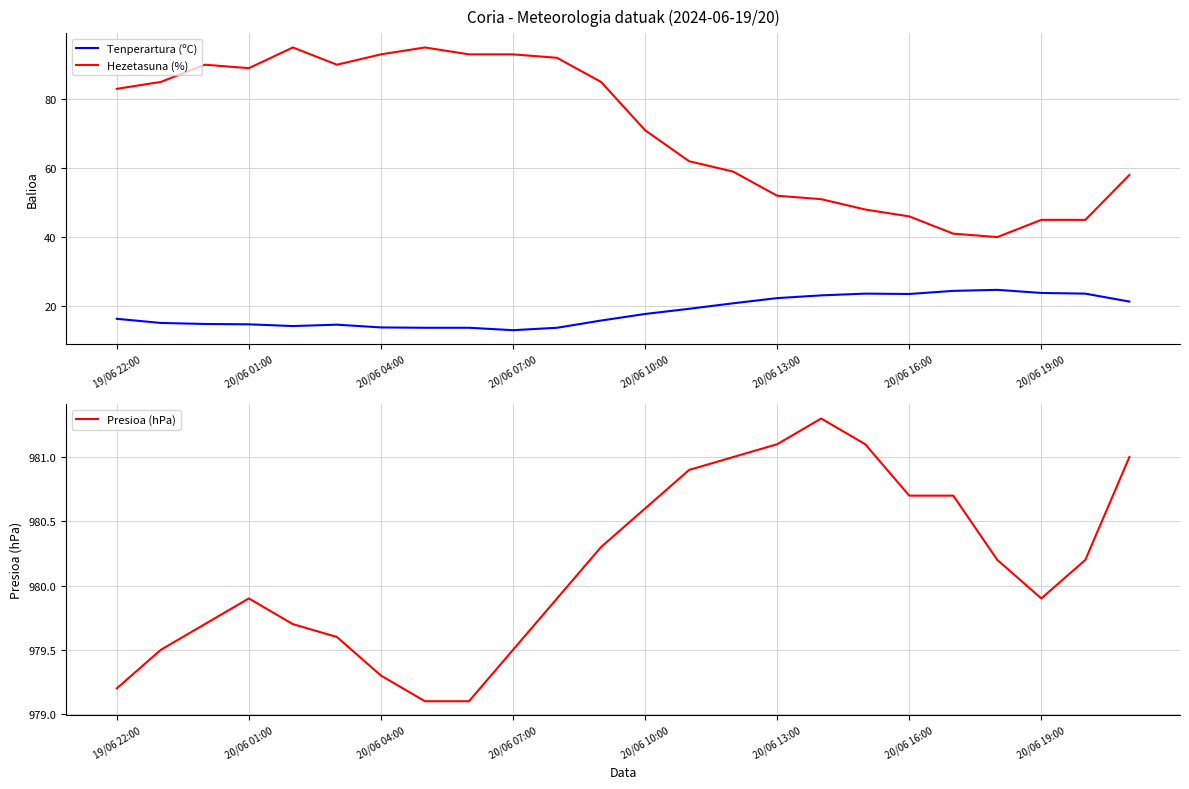

At which category does Hezetasuna (%) reach its first local valley?

20/06 01:00